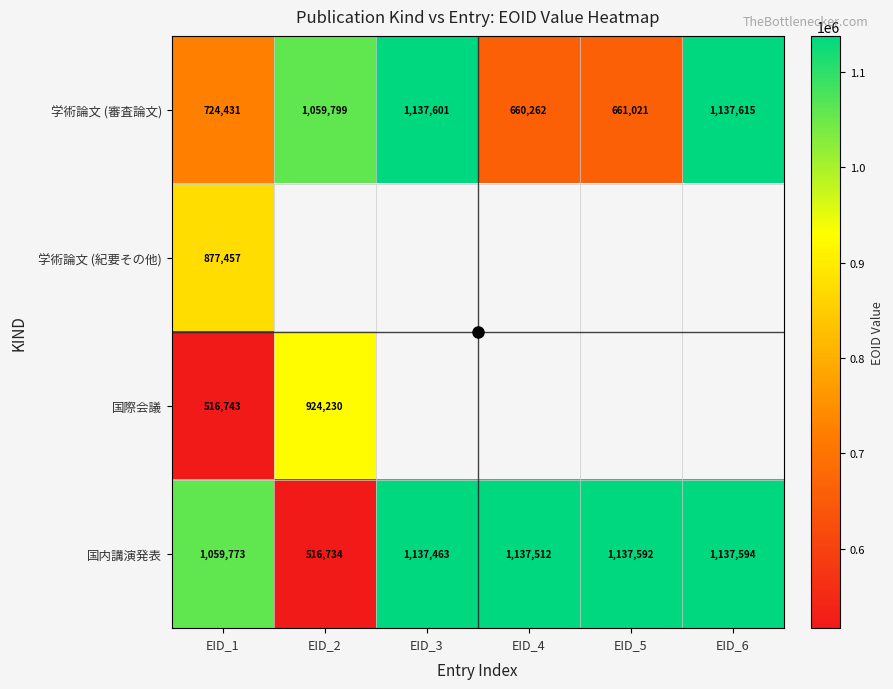

Count the number of data series in this chart.

4